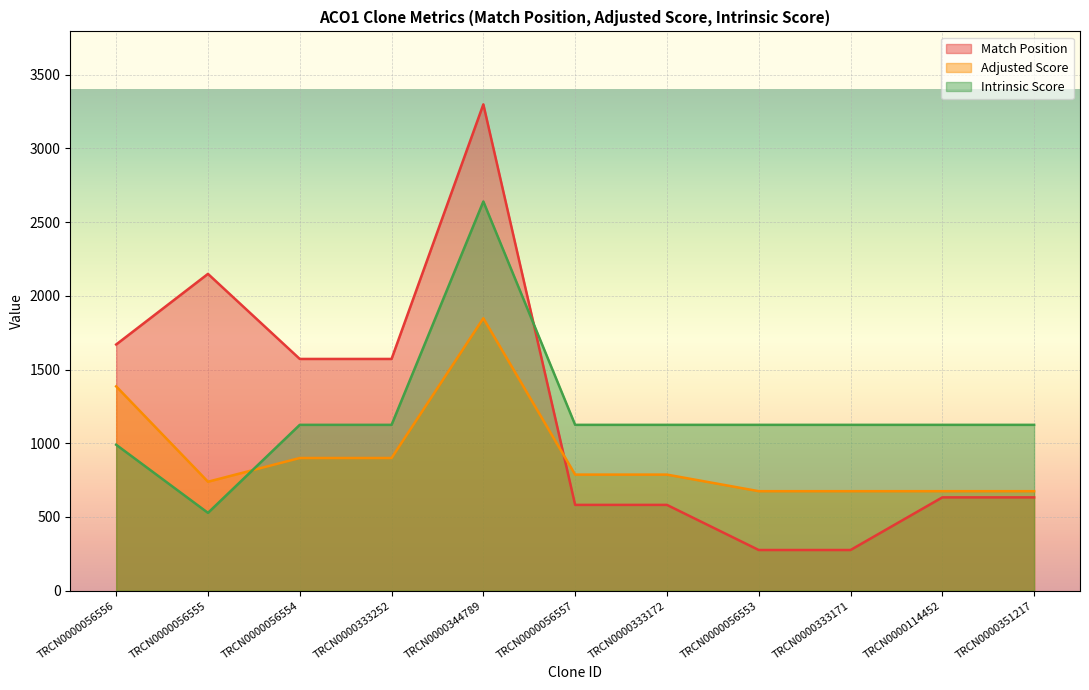

After their last crossing, which series has the higher values: Adjusted Score or Match Position?

Adjusted Score